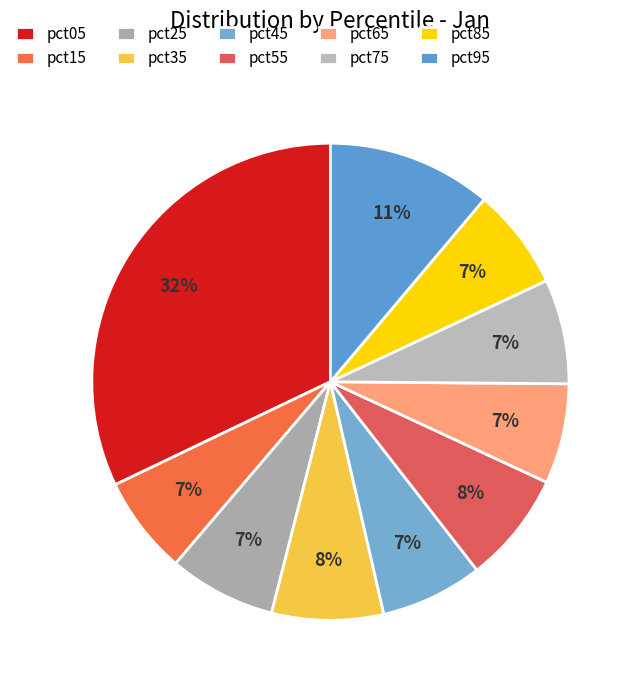

To the nearest percent, what is the difference between the largest and smallest slice percentages?

25%